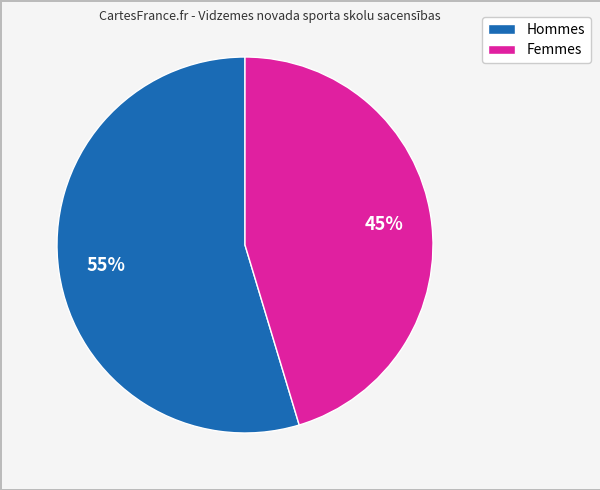

Is there a majority slice in this chart?

Yes